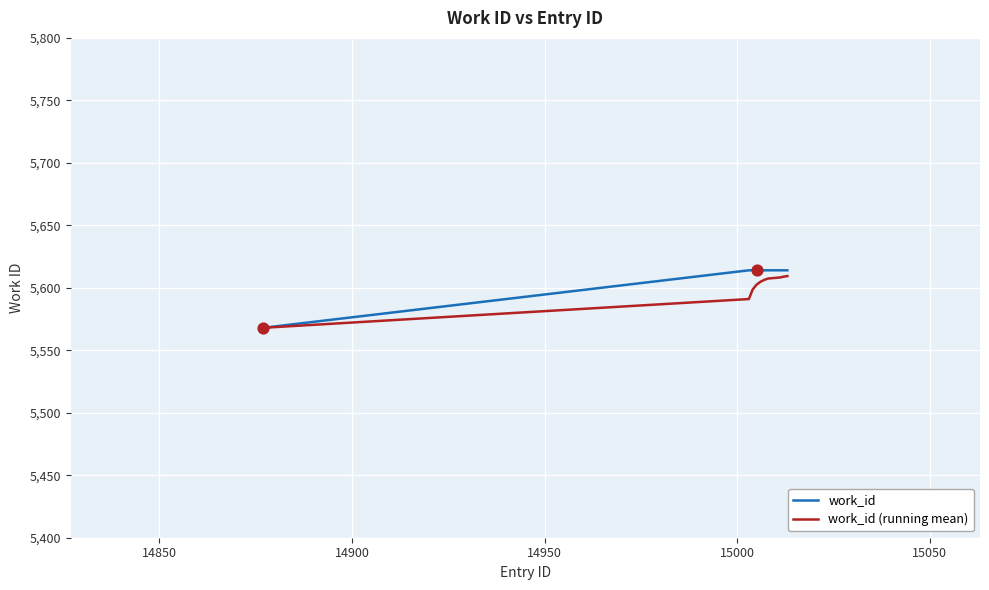

At how many categories does at least one series exceed 5589?

9